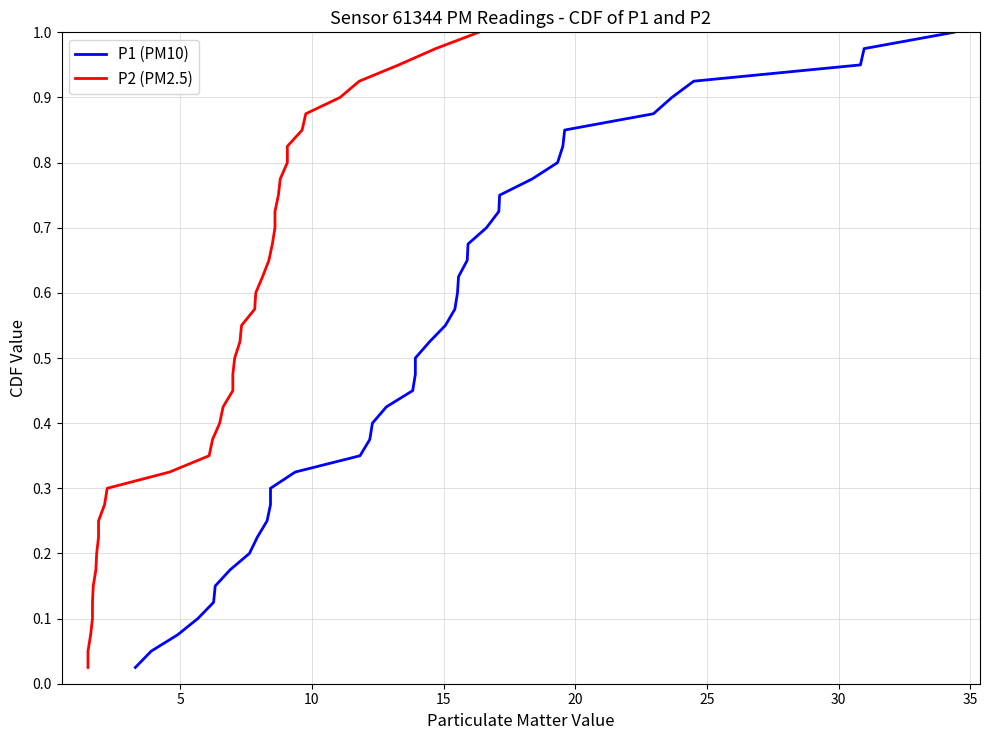

What is the value of the P2 (PM2.5) point at the 32nd from the left?

0.8